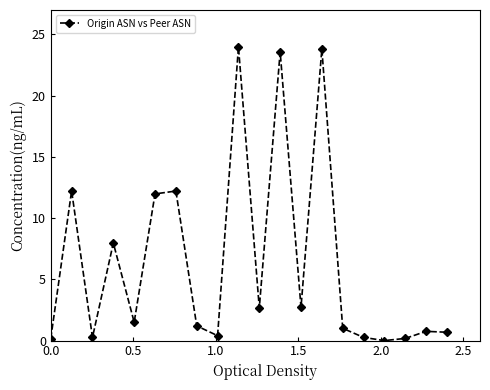

What is the sum of all values?

127.6